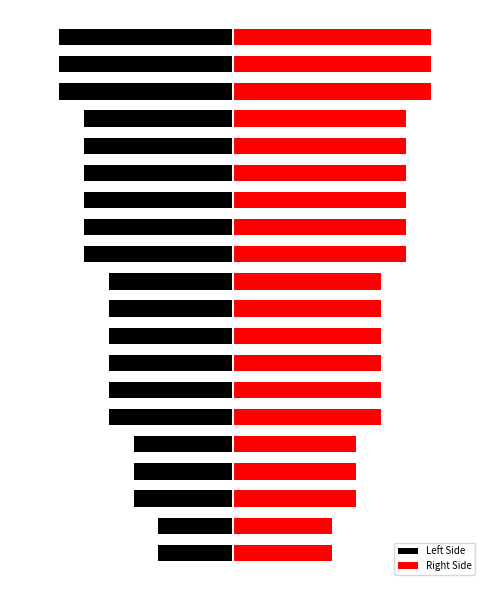

Which has a higher value, 17 or 8?

8